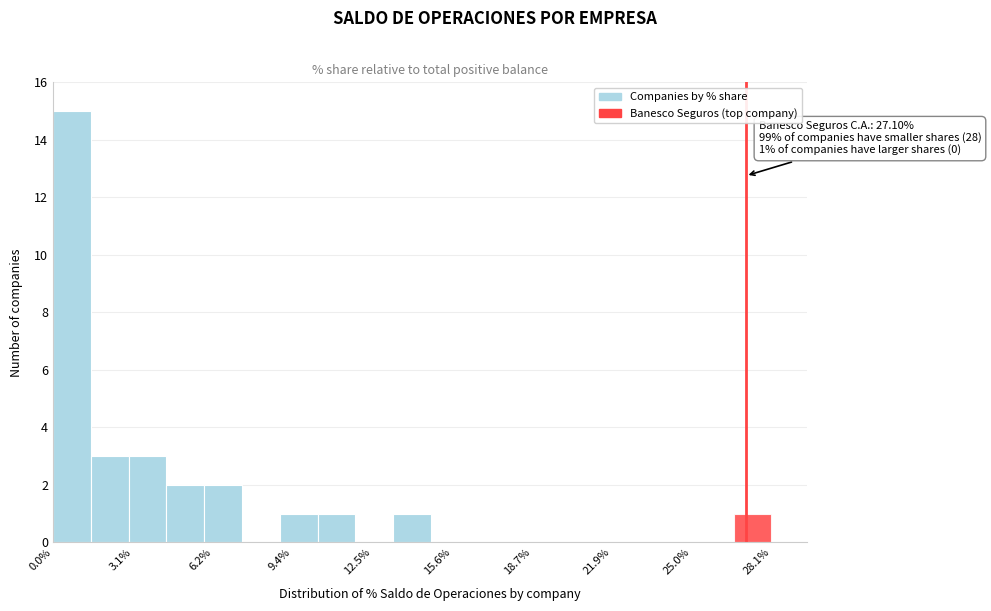

Read against the x-axis, roughly where is the centre of the tallest bar?

0.5